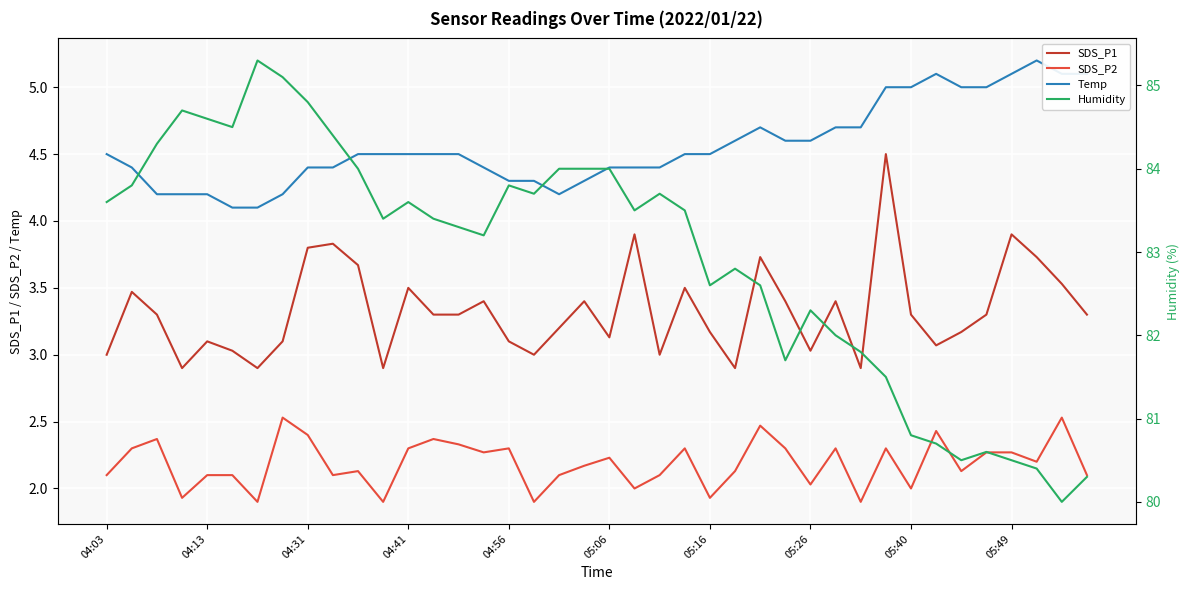

True or false: SDS_P2 and Humidity cross at least once.

False